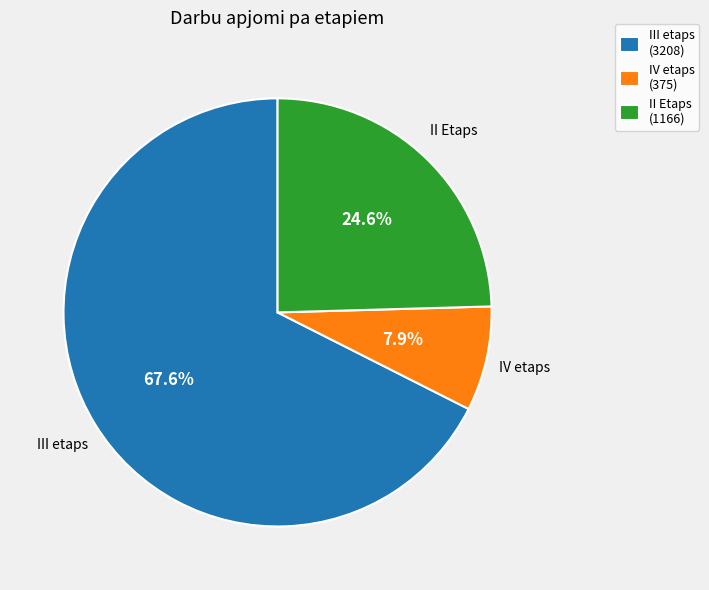

Is there any slice that represents more than half of the pie?

Yes